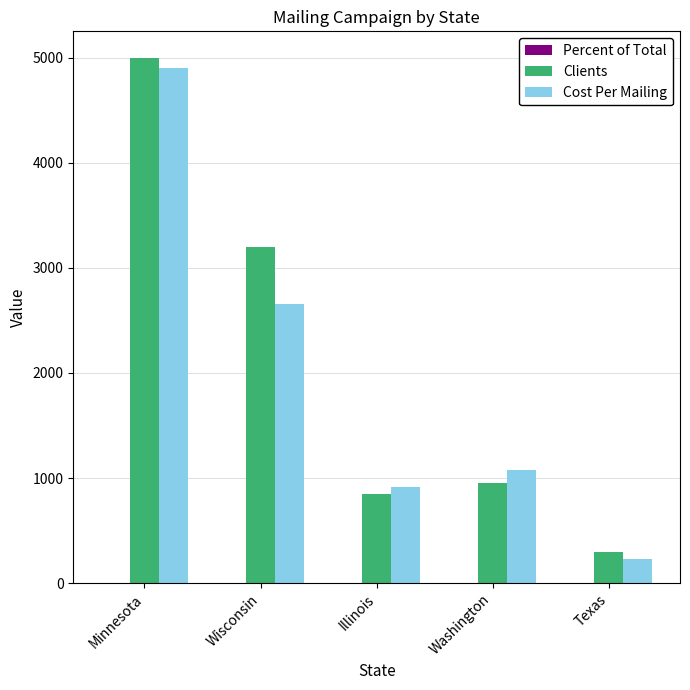

Which series changed the most between Wisconsin and Illinois?

Clients